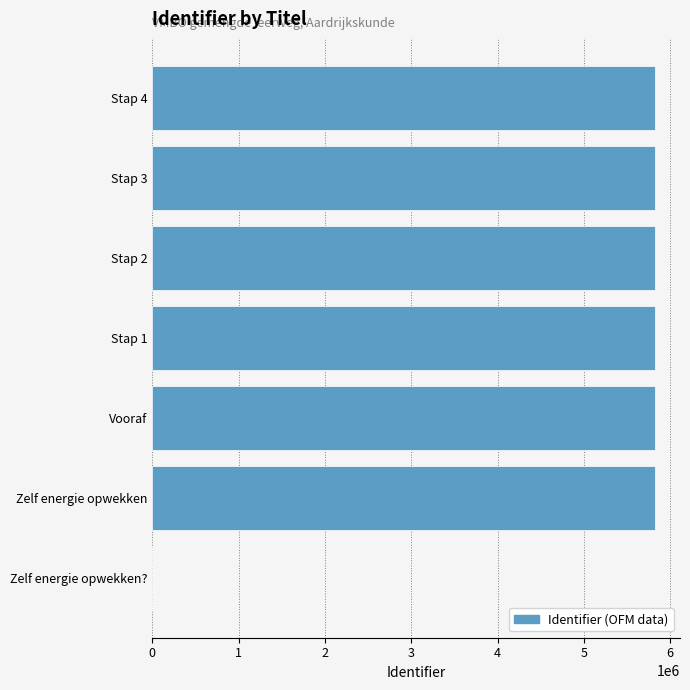

How many data points does each series have?

7